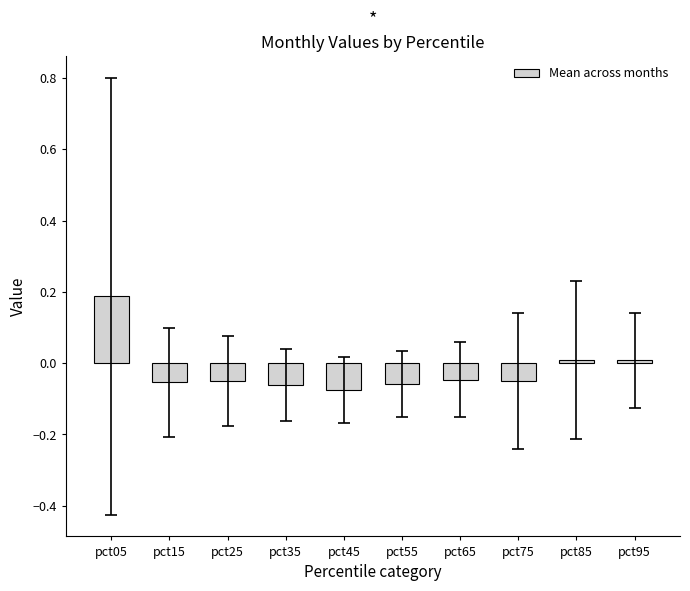

What is the difference between the values at pct25 and pct85?

0.1